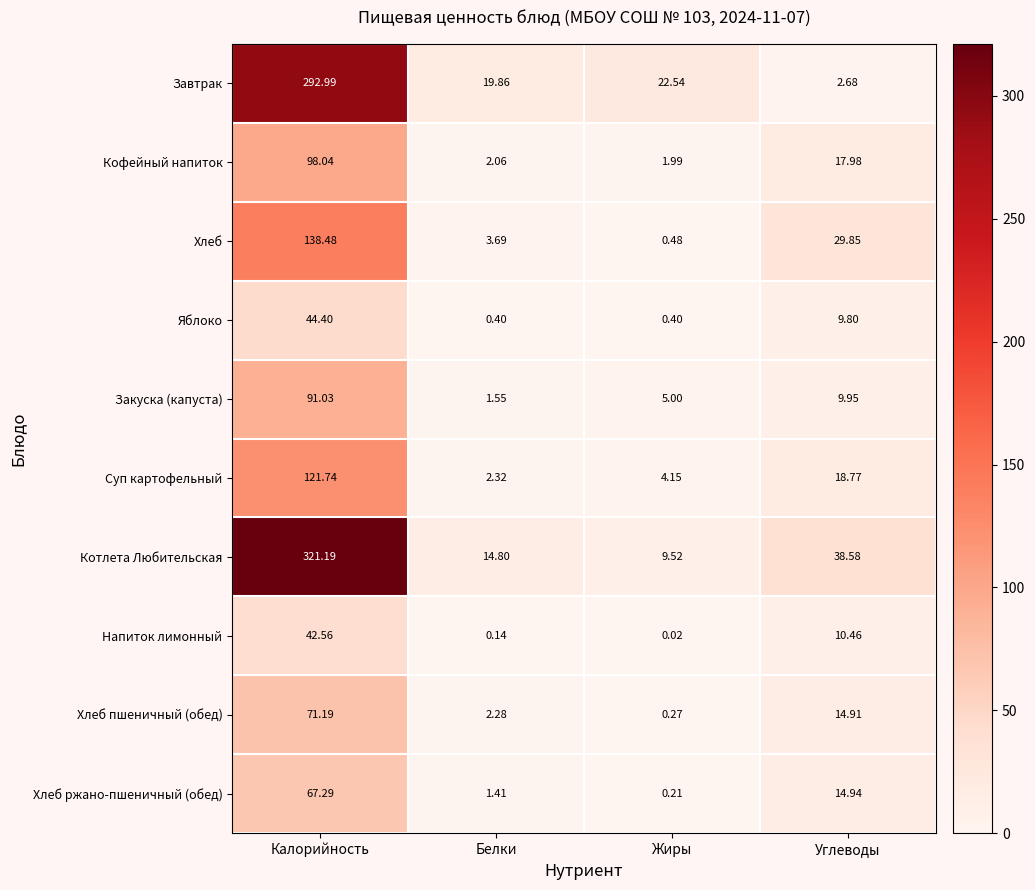

Which series has the largest range (max minus min)?

Котлета Любительская